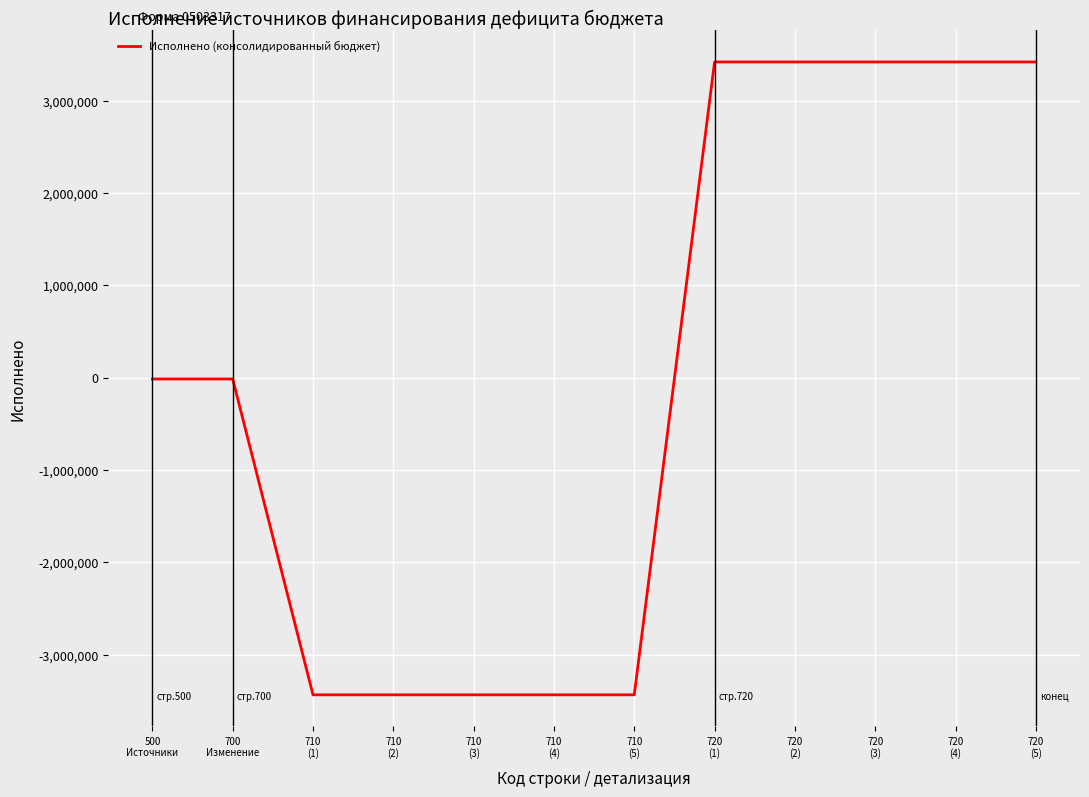

How many values are below -12779?

7